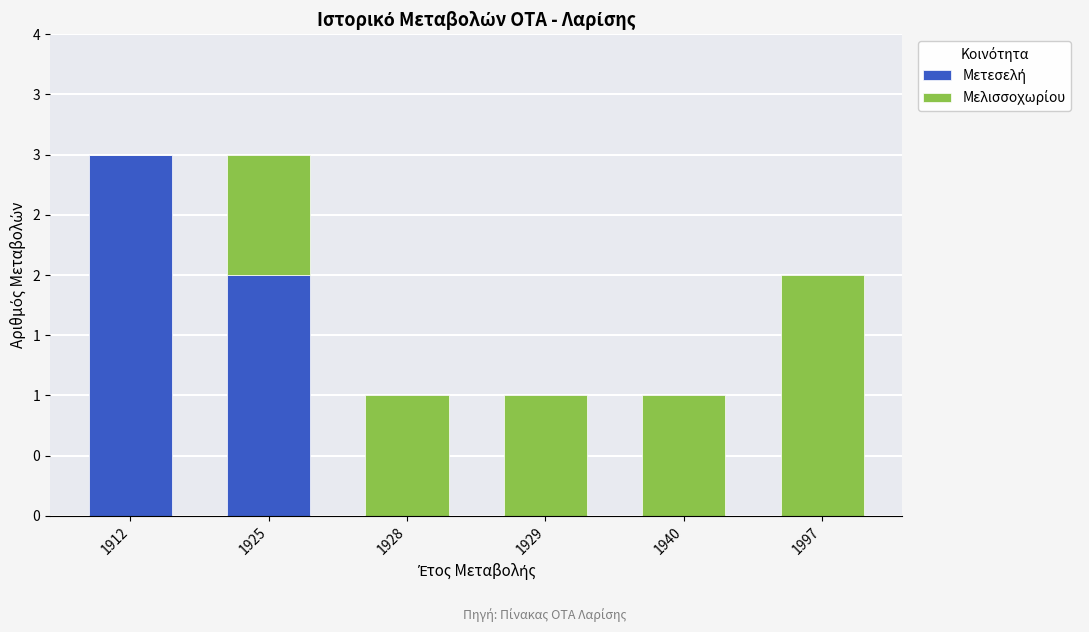

Are the bars grouped side by side (vs. stacked)?

No